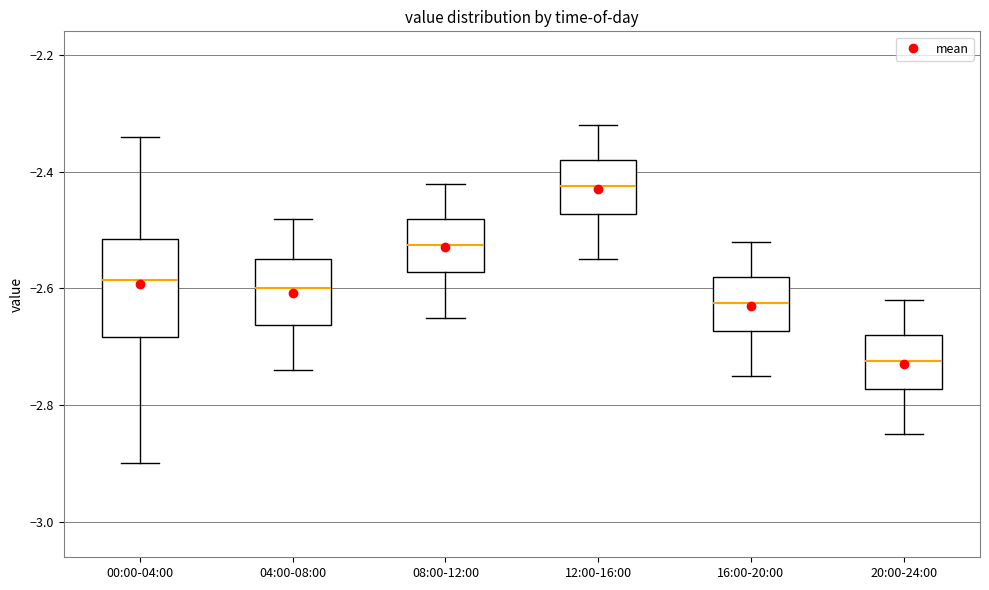

Which box is the tallest, from its lower edge to its upper edge?

00:00-04:00